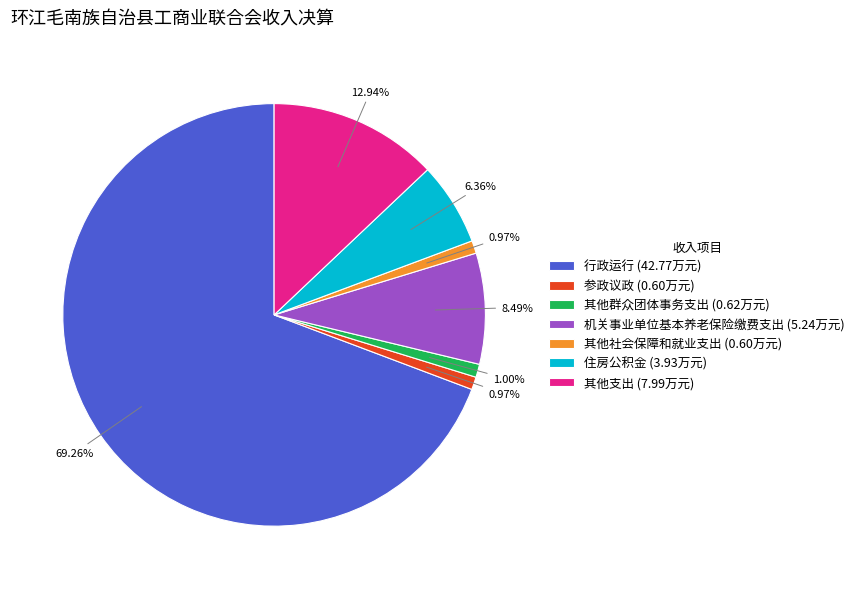

What is the largest slice in the pie chart?

行政运行